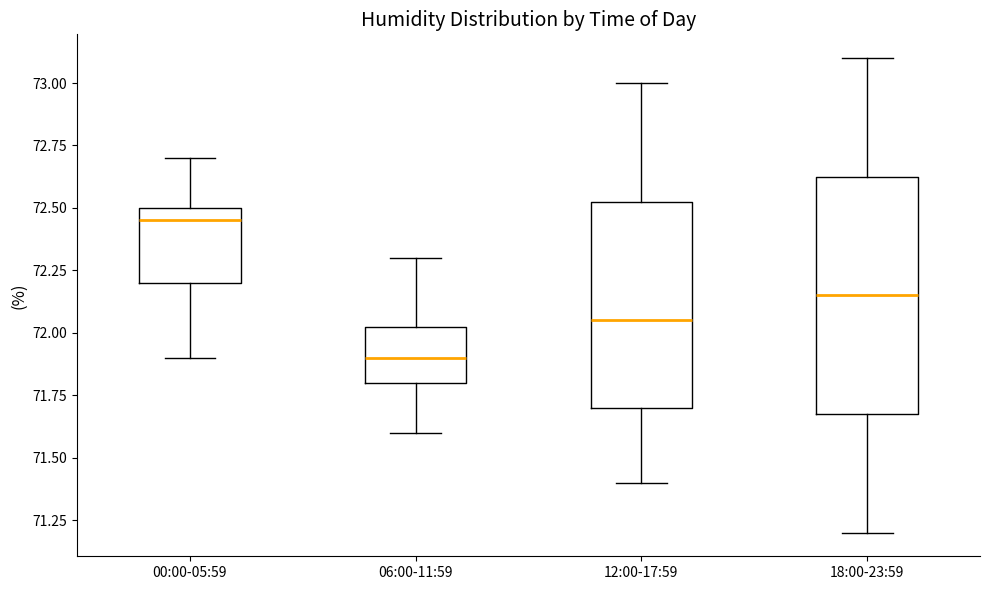

Reading left to right, transcribe this box plot: for each box, give where its median line is, the range the box spans, and where its two whiskers end, as read against the y-axis. The values are not printed on the chart, so give them approximately, as read against the axis.

00:00-05:59: median 72.45, box 72.20 to 72.50, whiskers 71.90 to 72.70
06:00-11:59: median 71.90, box 71.80 to 72.05, whiskers 71.60 to 72.30
12:00-17:59: median 72.05, box 71.70 to 72.55, whiskers 71.40 to 73.00
18:00-23:59: median 72.15, box 71.70 to 72.65, whiskers 71.20 to 73.10